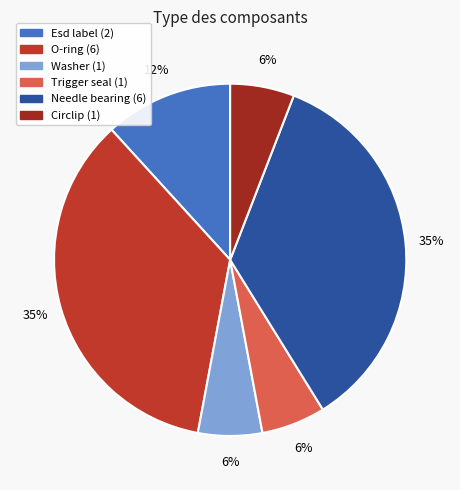

To the nearest percent, what portion does Needle bearing represent?

35%